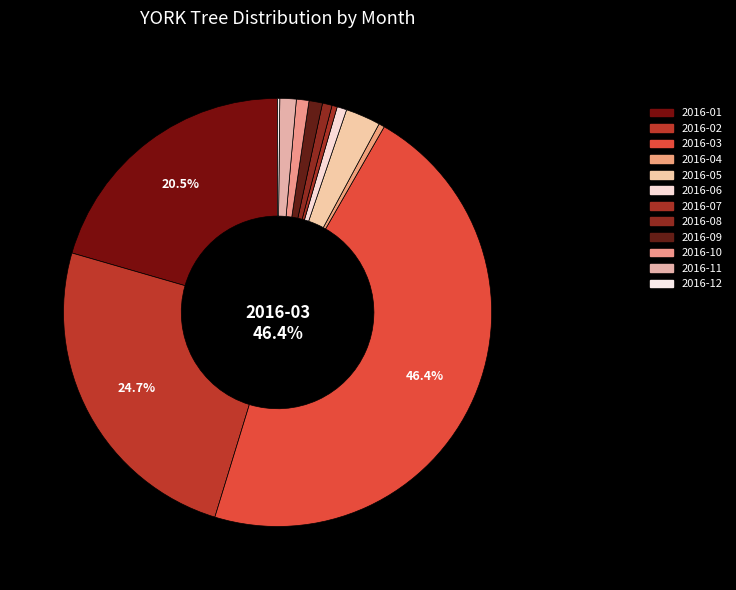

Which slice is the largest?

2016-03